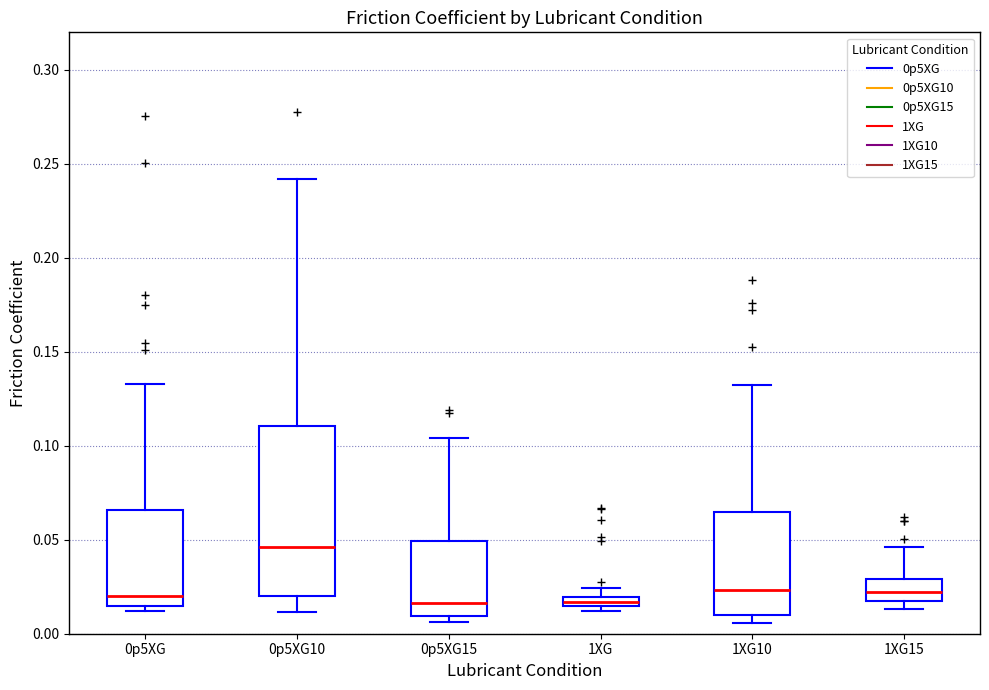

Where is the upper edge of the box for 0p5XG on the y-axis? The values are not printed on the chart, so give them approximately, as read against the axis.

0.065